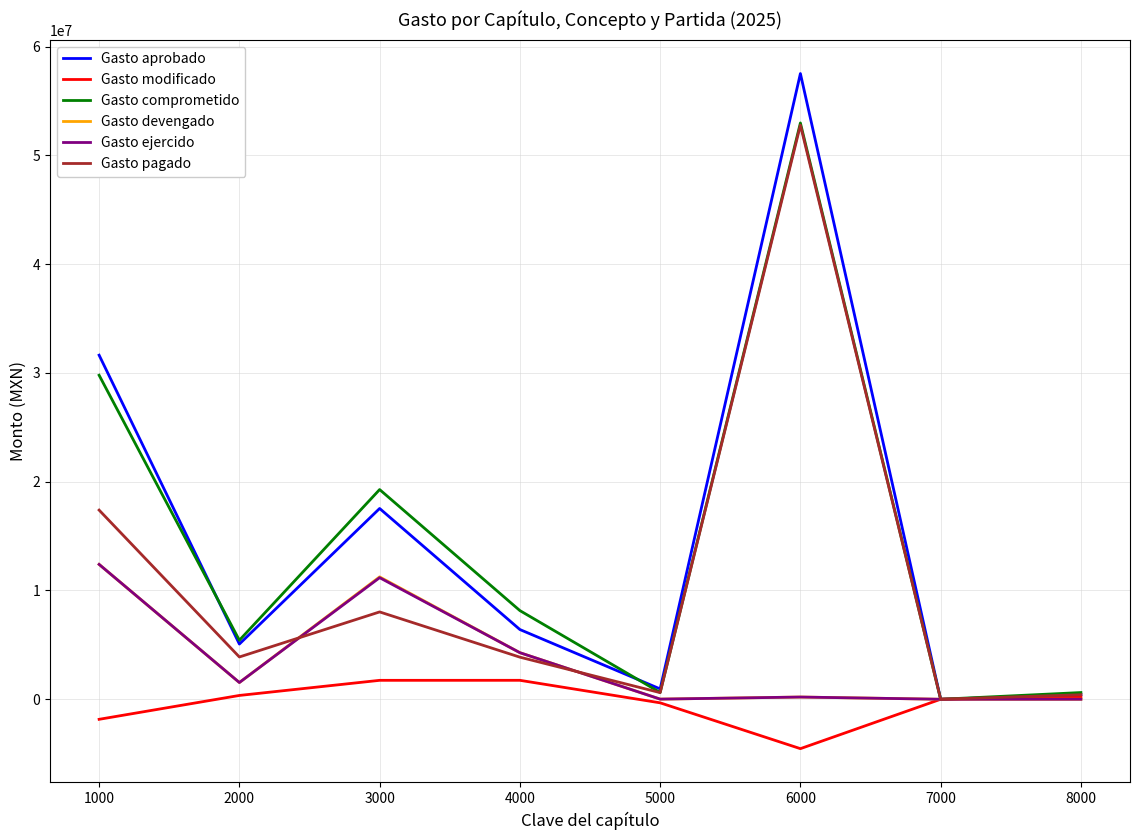

At which category is the sum across all series the highest?

6000